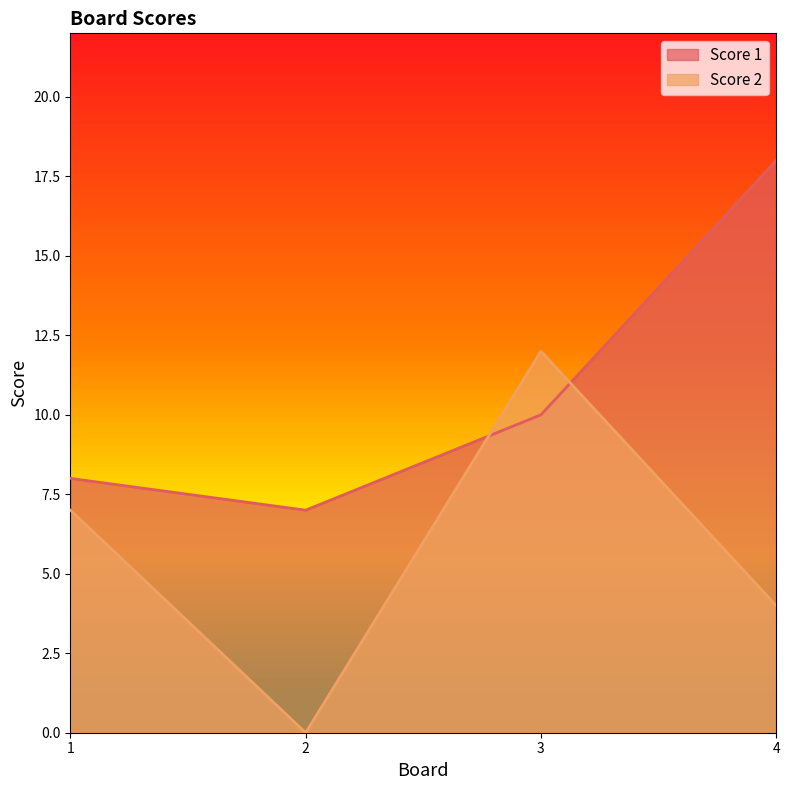

At how many categories does at least one series exceed 16?

1